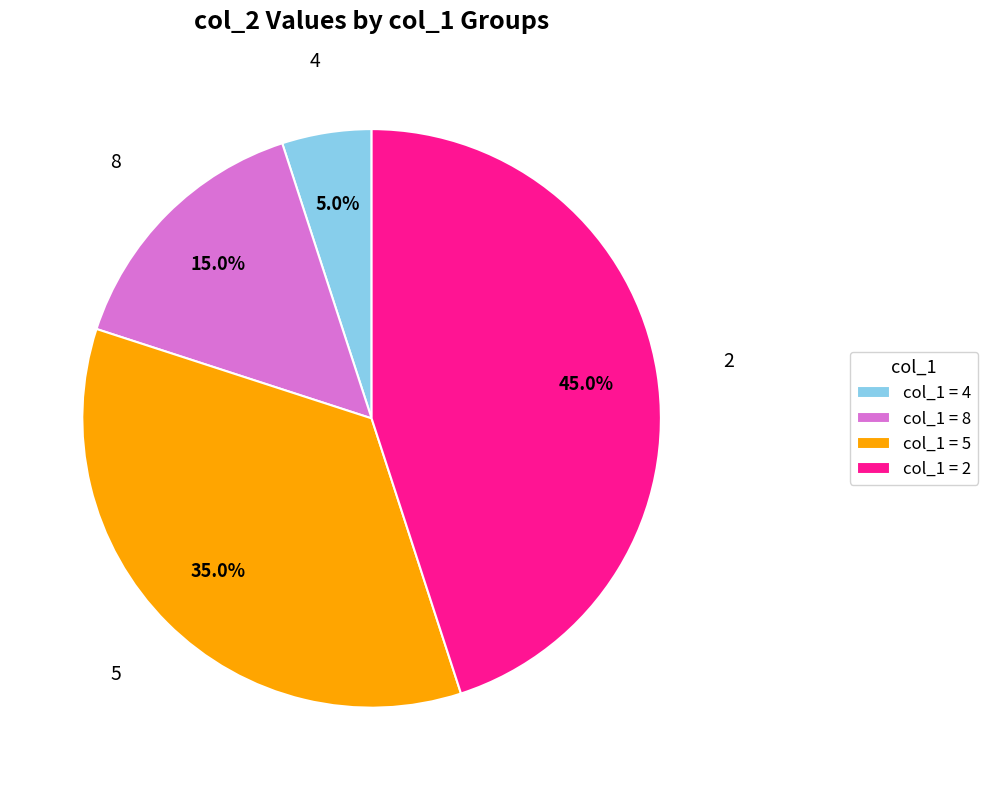

Which category has the biggest portion of the pie?

2